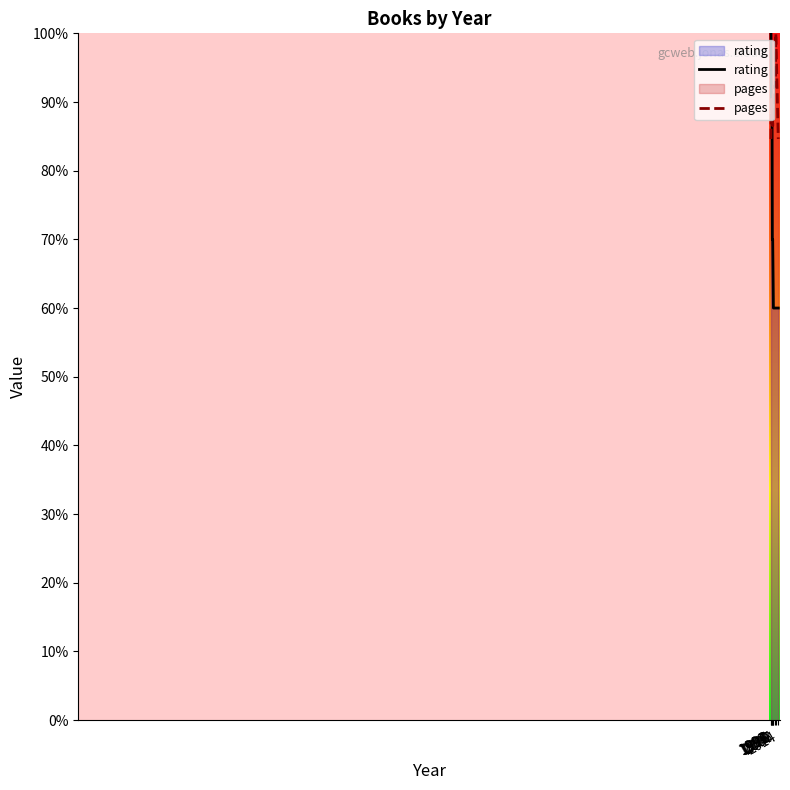

List the series in order of their overall mean, highest first.

pages, rating